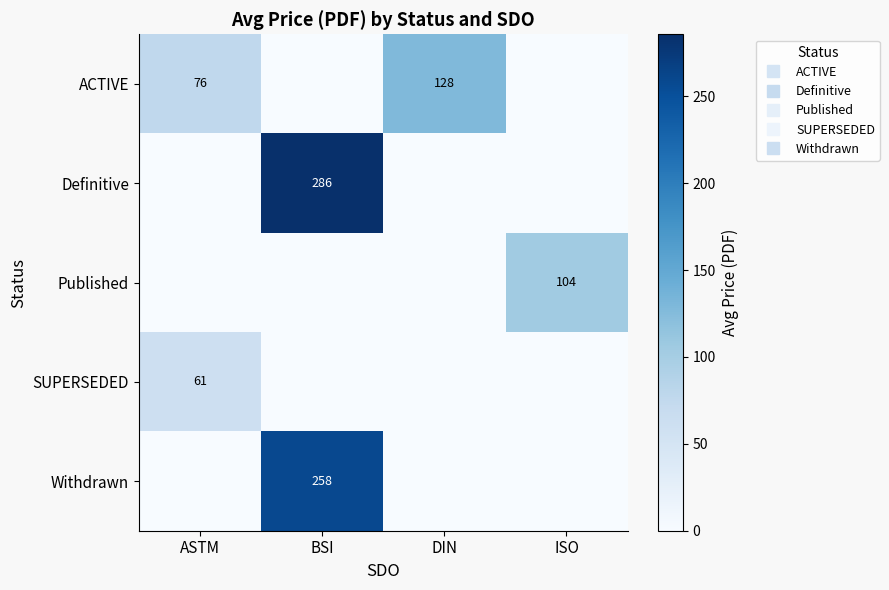

At which category does the chart reach its minimum across all series?

BSI